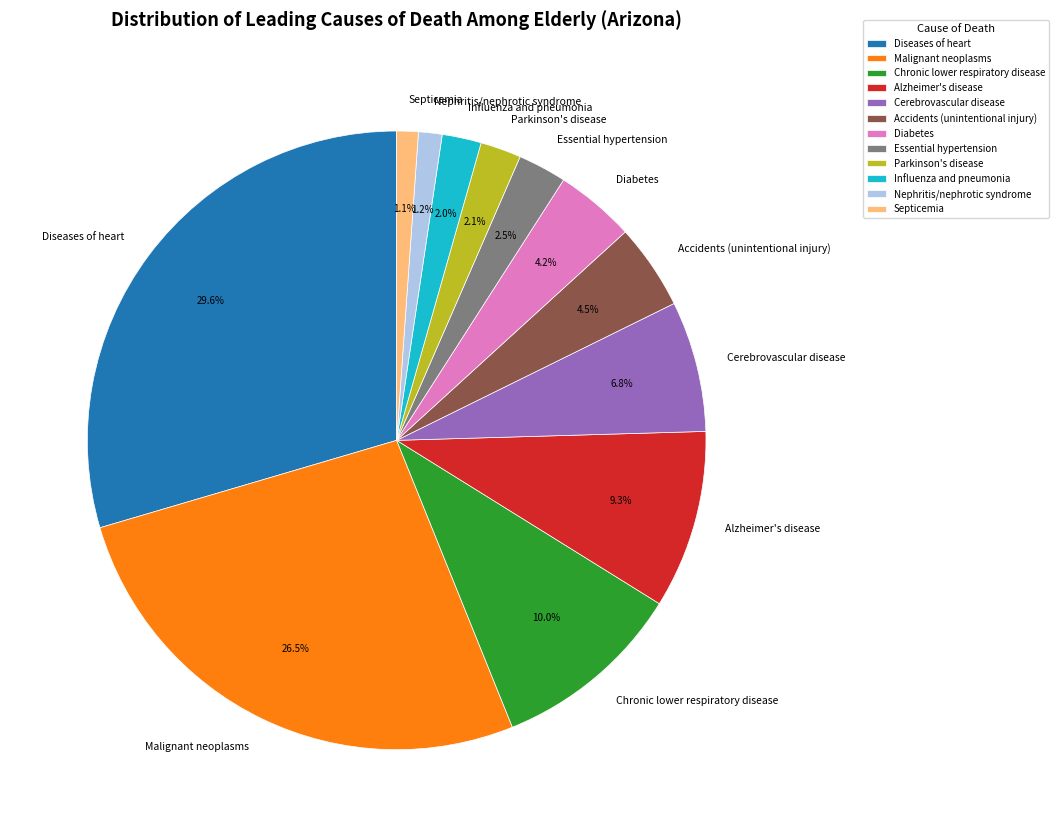

Which category has the biggest portion of the pie?

Diseases of heart